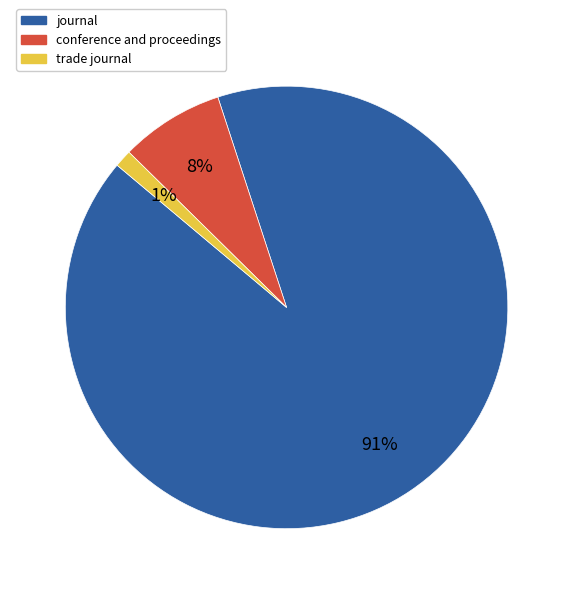

Rank the categories by value from highest to lowest.

journal, conference and proceedings, trade journal